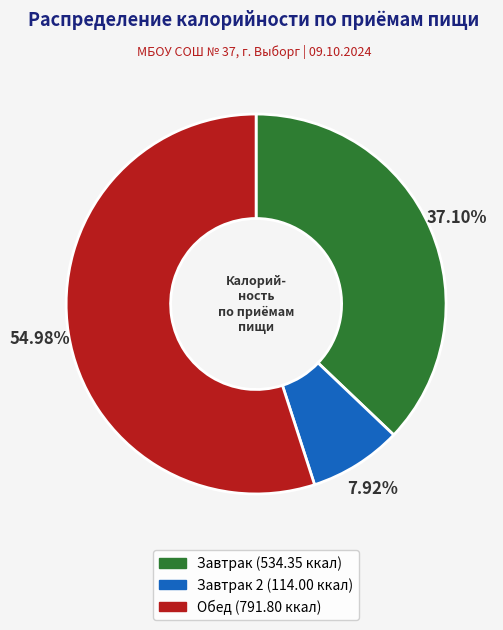

Which category has the biggest portion of the pie?

Обед